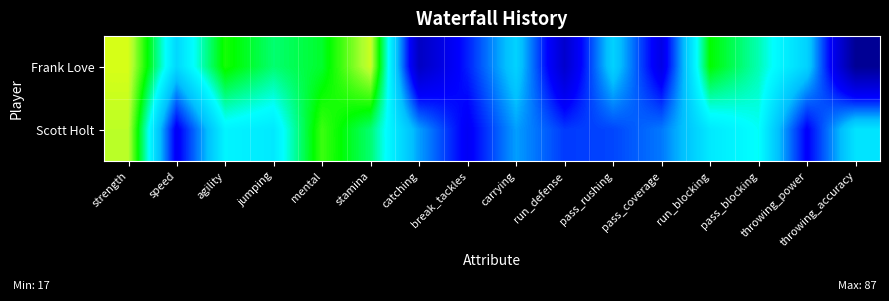

Between speed and catching, which is larger?

speed